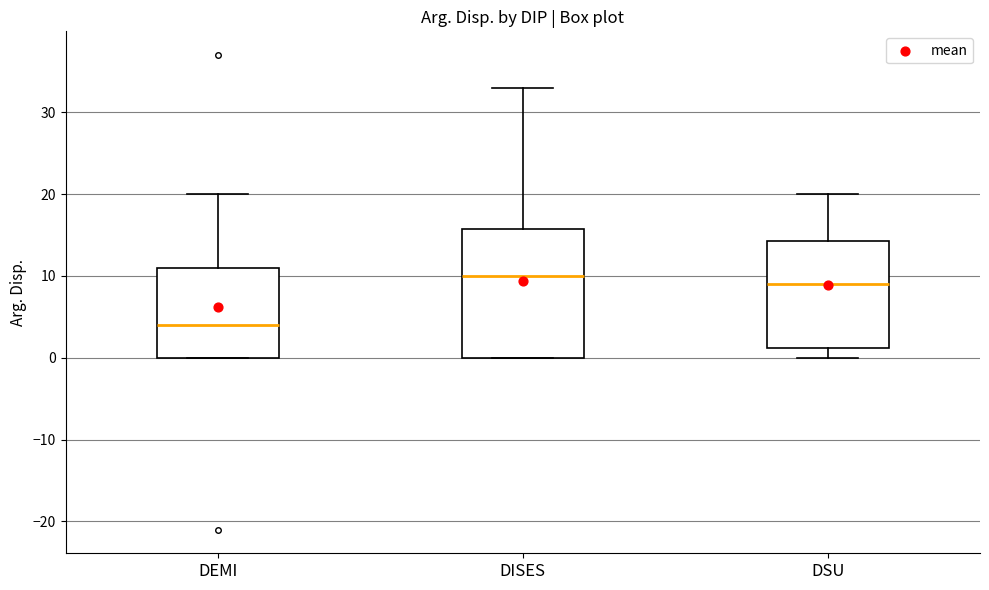

Reading left to right, transcribe this box plot: for each box, give where its median line is, the range the box spans, and where its two whiskers end, as read against the y-axis. The values are not printed on the chart, so give them approximately, as read against the axis.

DEMI: median 4, box 0 to 11, whiskers 0 to 20
DISES: median 10, box 0 to 16, whiskers 0 to 33
DSU: median 9, box 1 to 14, whiskers 0 to 20